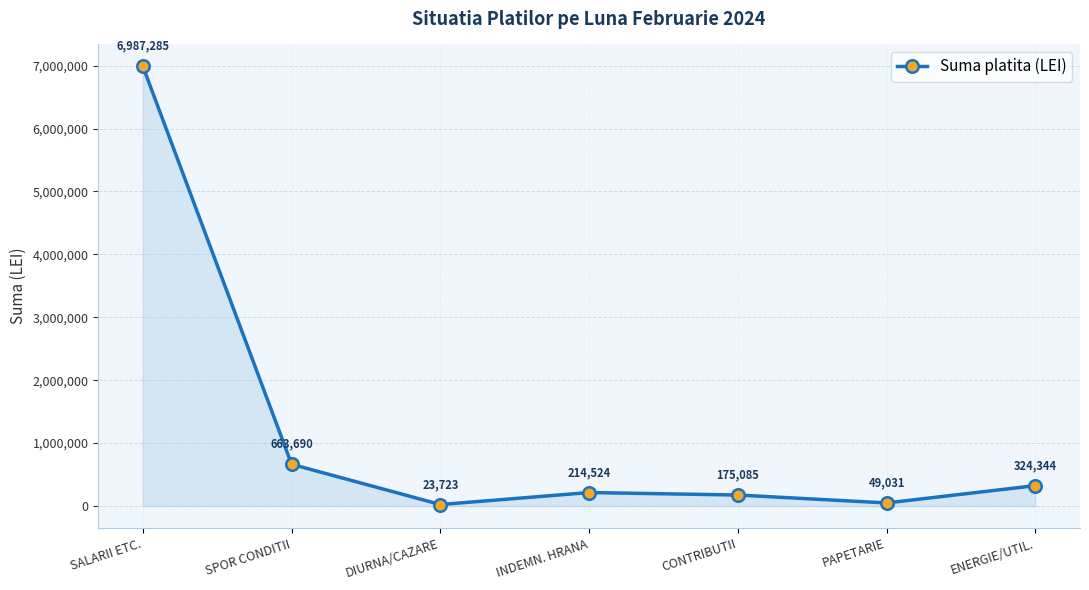

Rank the categories by value from lowest to highest.

DIURNA/CAZARE, PAPETARIE, CONTRIBUTII, INDEMN. HRANA, ENERGIE/UTIL., SPOR CONDITII, SALARII ETC.